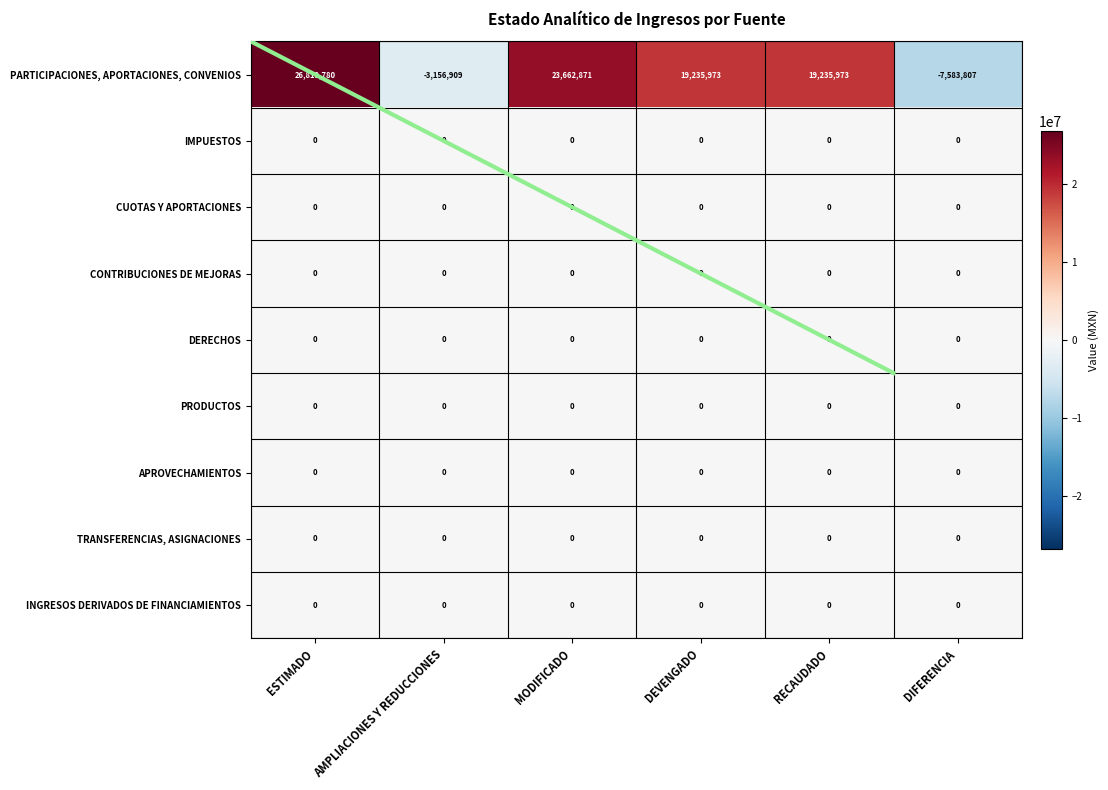

Is the value of PARTICIPACIONES, APORTACIONES, CONVENIOS at DIFERENCIA greater than the value of DERECHOS at MODIFICADO?

No